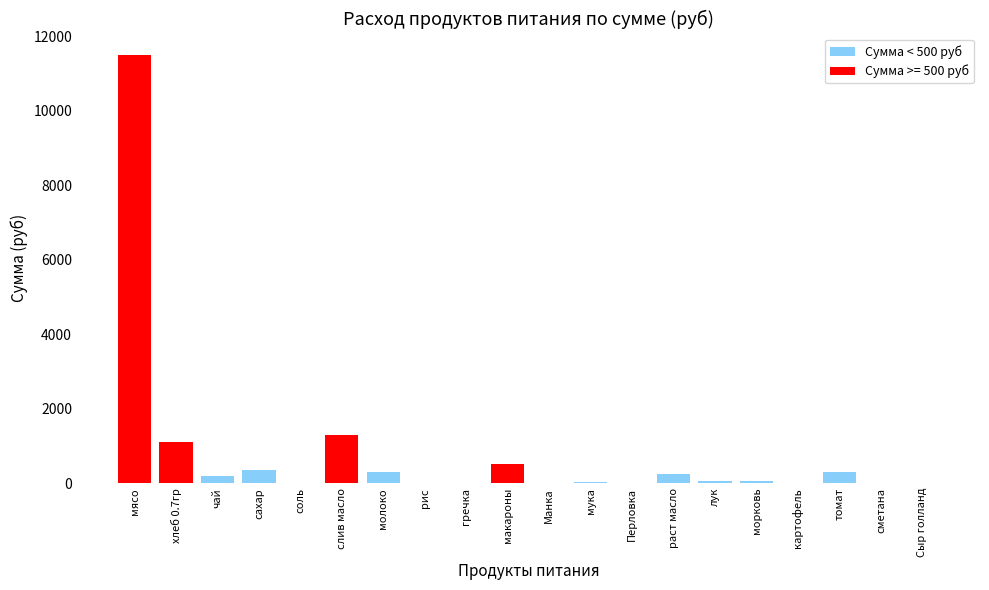

What is the sum of the values at морковь and картофель?

45.6